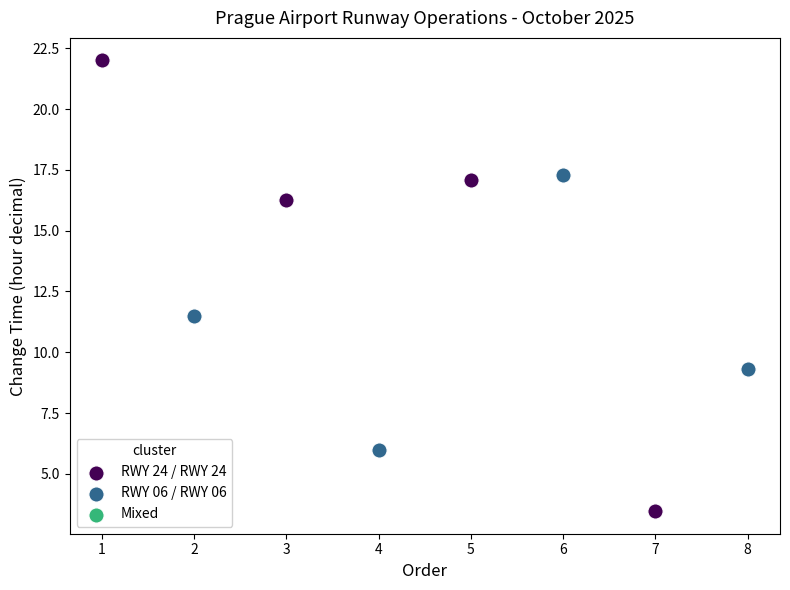

Which series contains the highest Y value?

RWY 24 / RWY 24